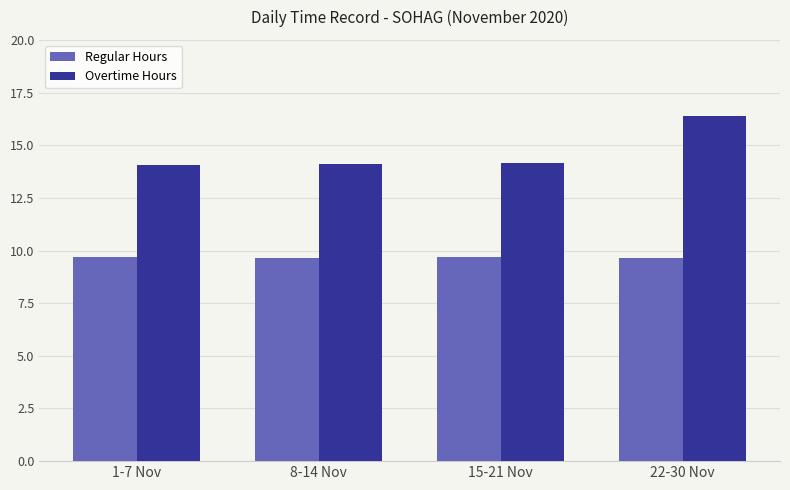

Is the value of Regular Hours at 1-7 Nov greater than the value of Overtime Hours at 22-30 Nov?

No